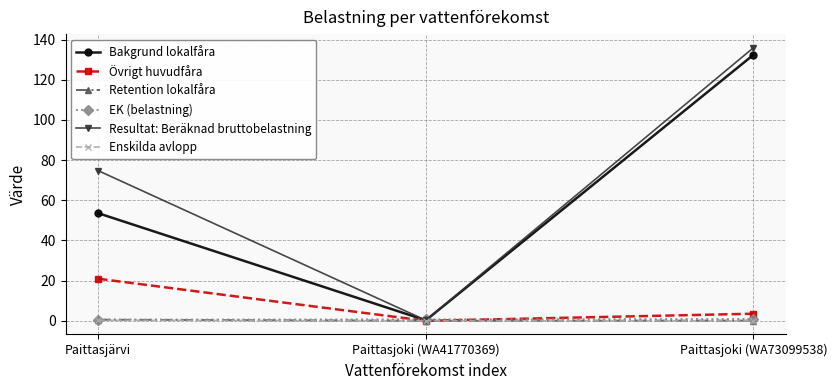

The Retention lokalfåra series shows 0.0 at Paittasjoki (WA41770369). True or false?

True